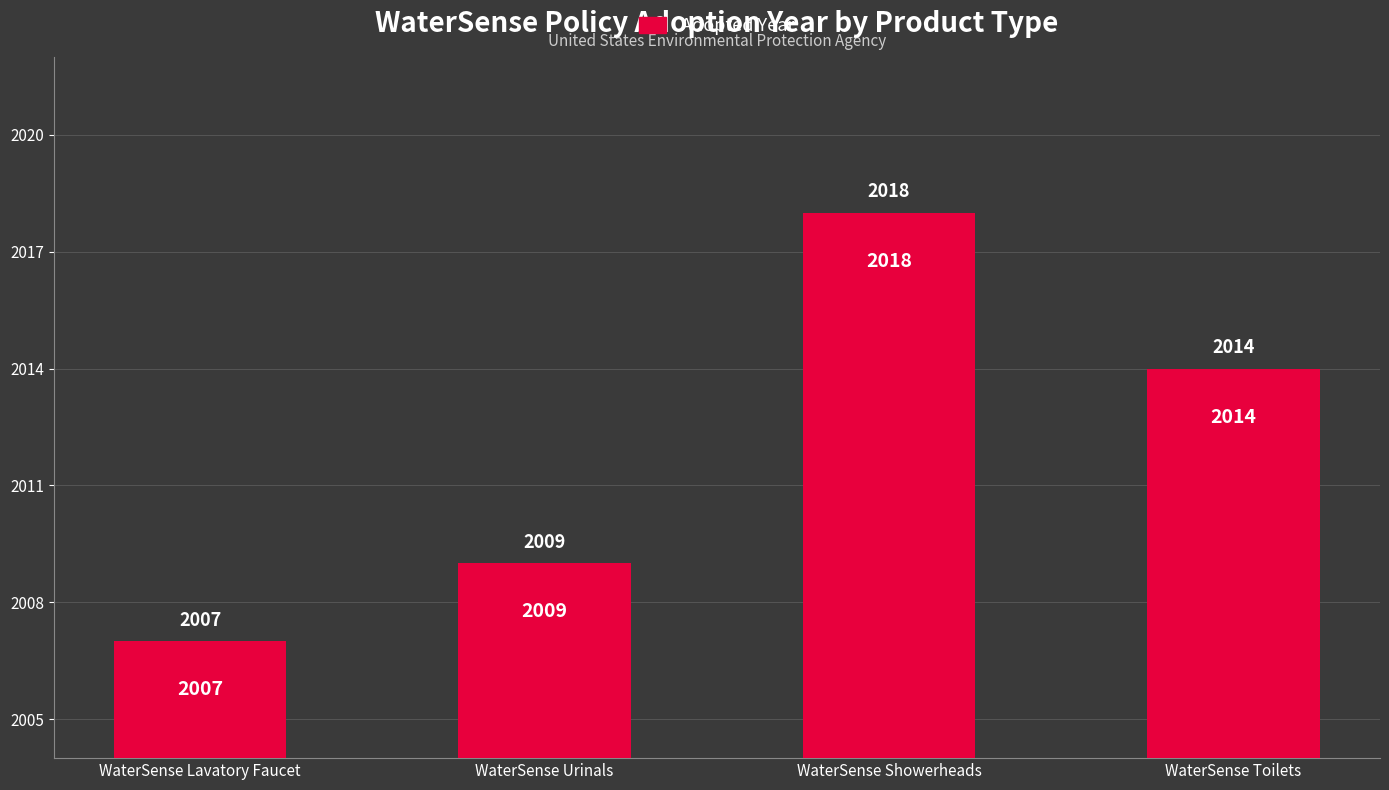

Is it true that the value at WaterSense Showerheads is 25?

False